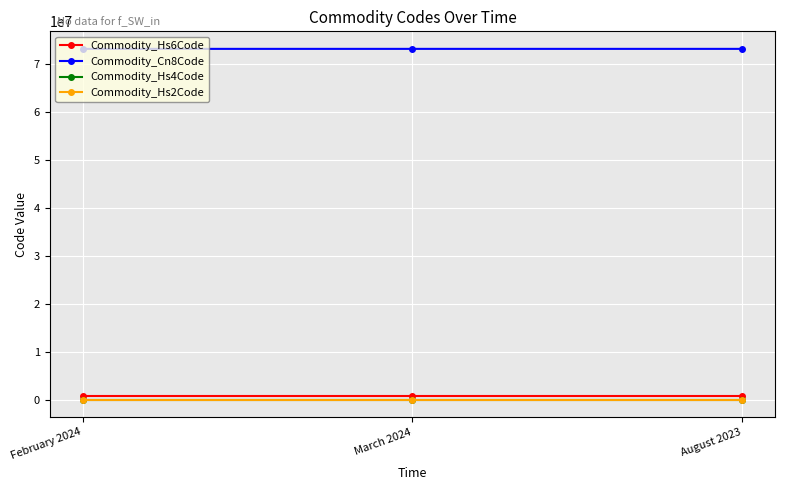

What is the value of the Commodity_Hs2Code point at the 1st from the left?

73